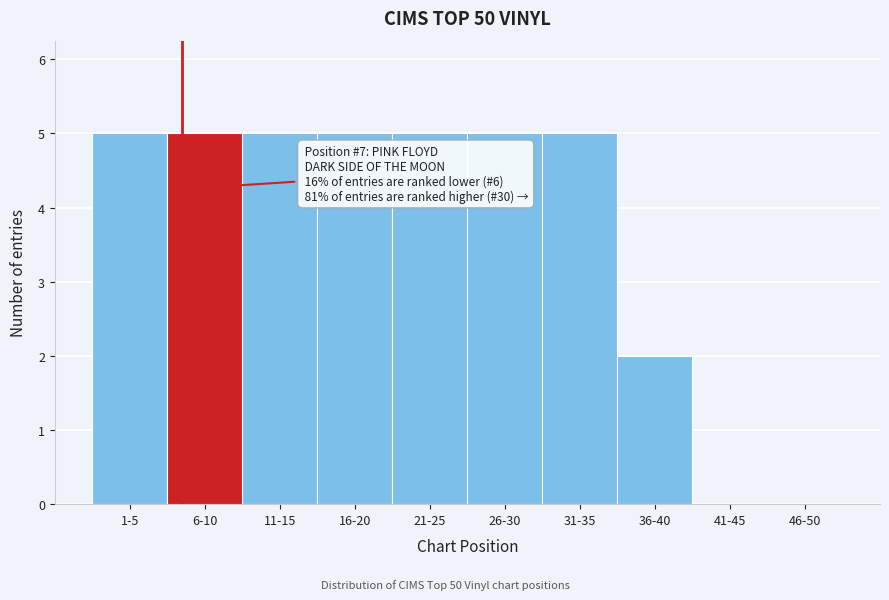

Reading left to right, extract all data points from this chart.

1-5=5	6-10=5	11-15=5	16-20=5	21-25=5	26-30=5	31-35=5	36-40=2	41-45=0	46-50=0